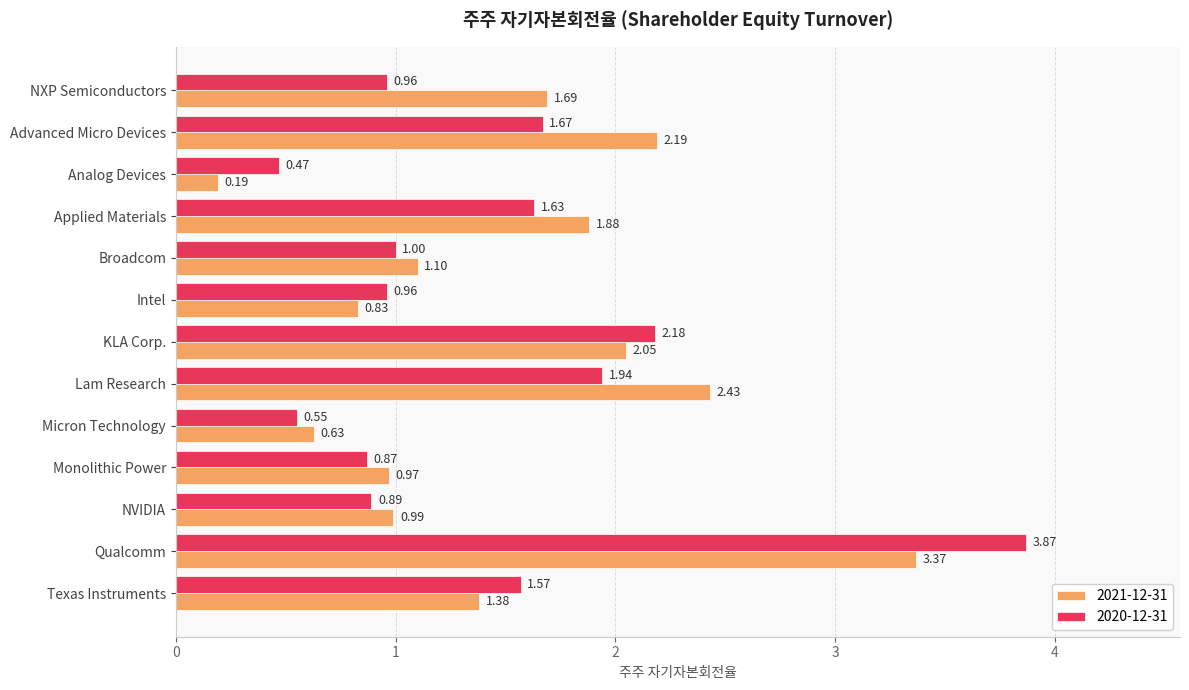

List the series in order of their overall mean, lowest first.

2020-12-31, 2021-12-31